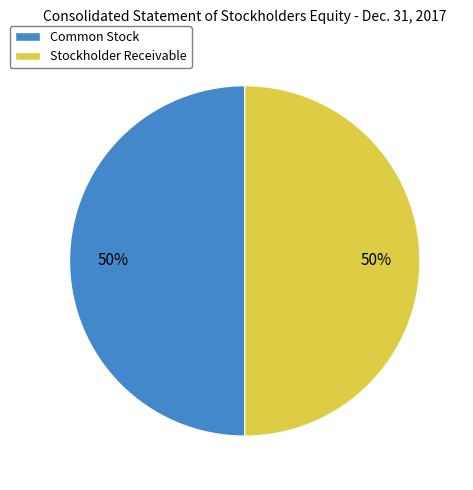

What is the ratio of the value at Stockholder Receivable to the value at Common Stock?

1.0